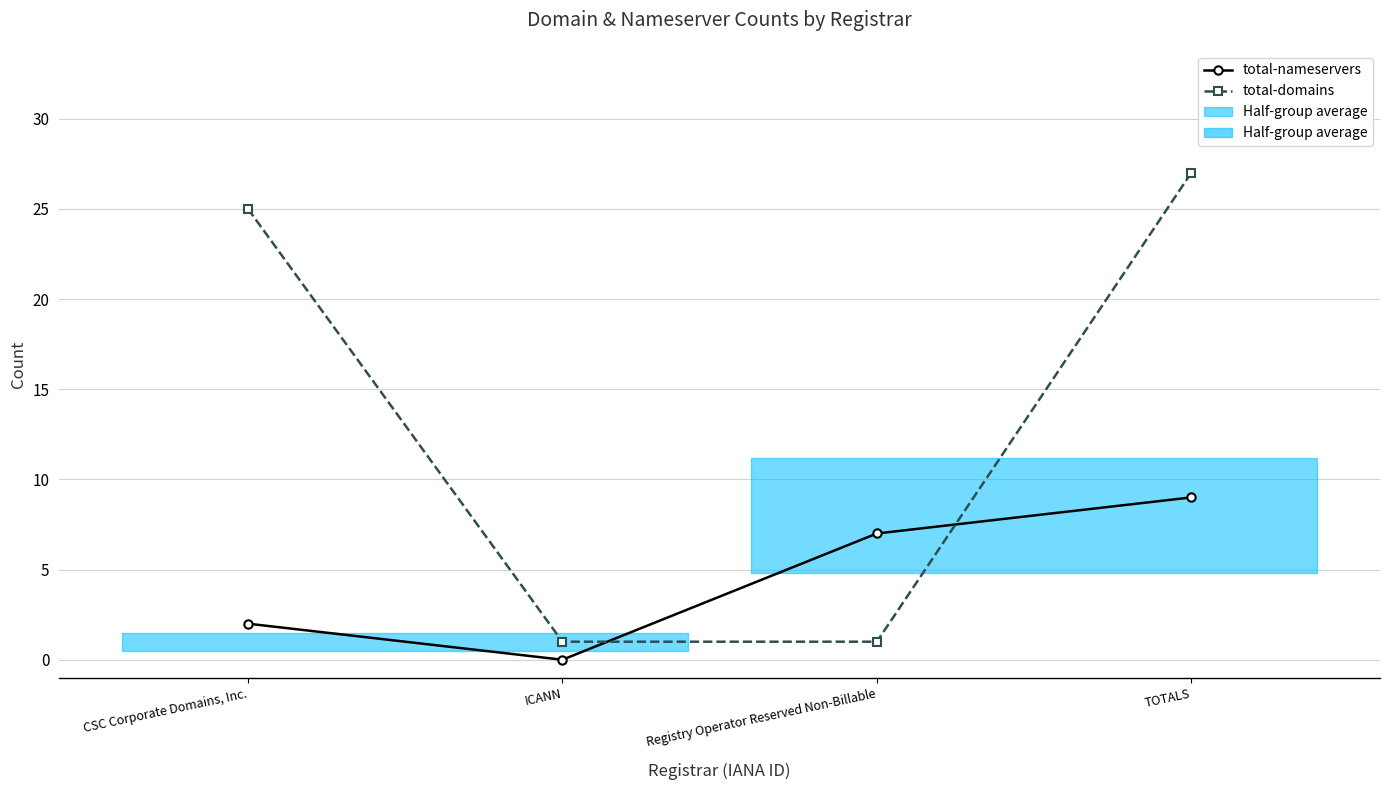

How many series are shown in this chart?

2